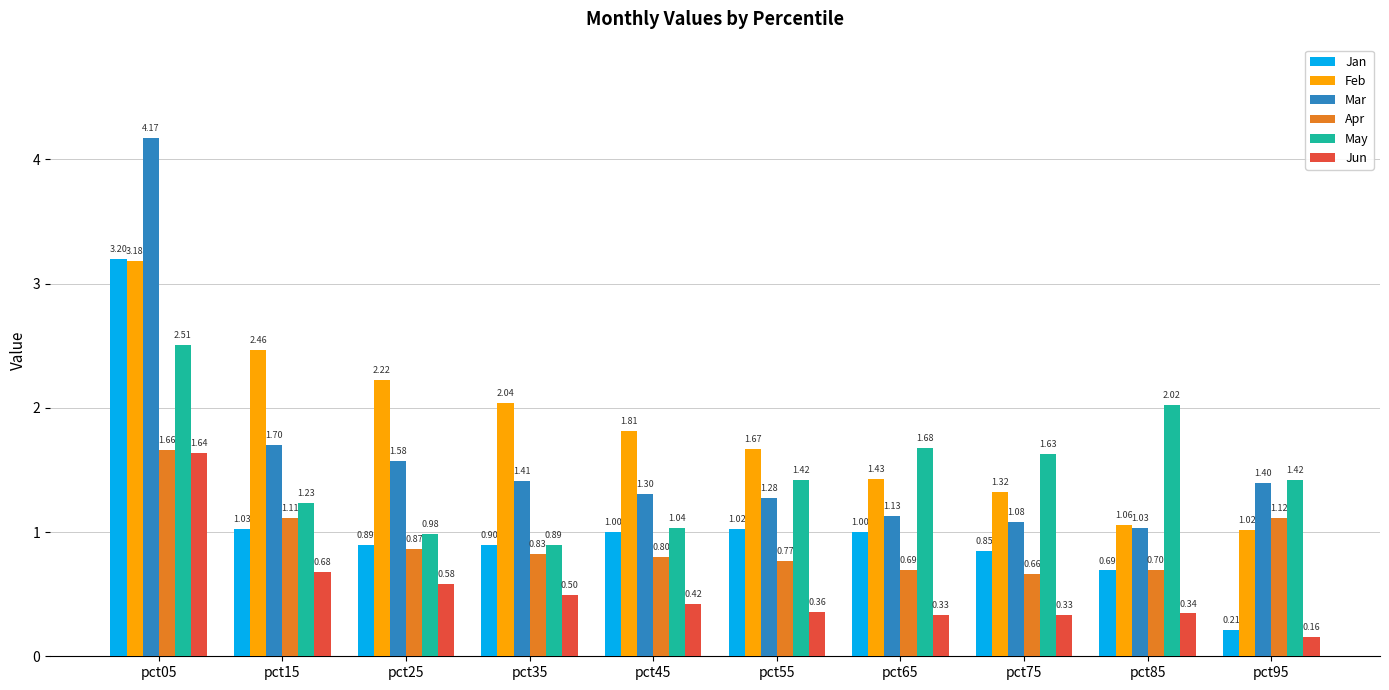

What is the difference between the maximum and minimum values in the Mar series?

3.1